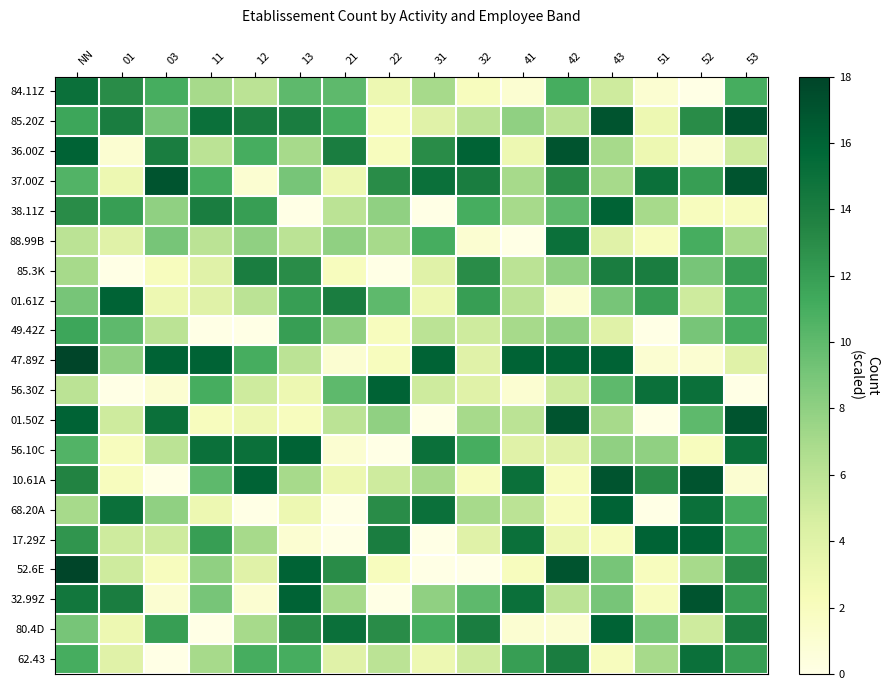

How many series are shown in this chart?

20